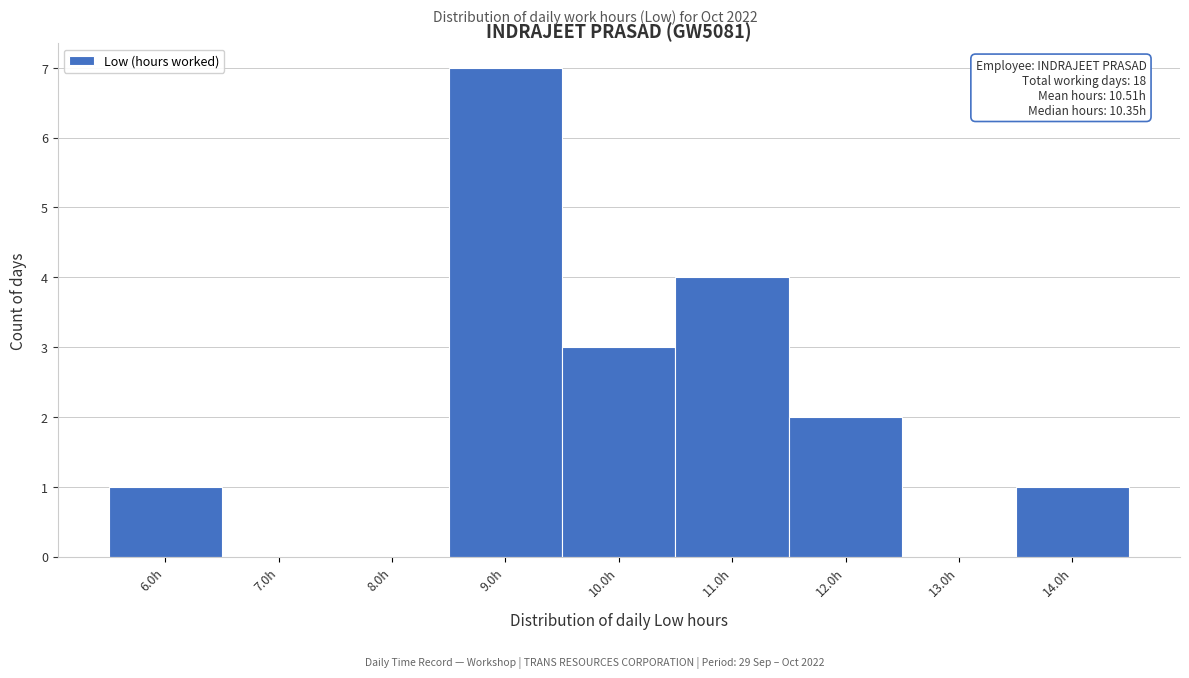

Reading left to right, what are all the values shown in this chart?

6.0h=1	7.0h=0	8.0h=0	9.0h=7	10.0h=3	11.0h=4	12.0h=2	13.0h=0	14.0h=1